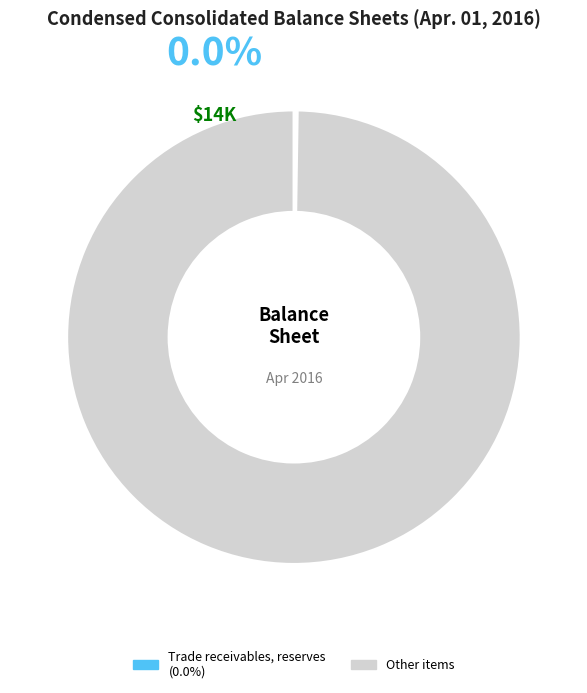

Does any single category account for the majority?

Yes